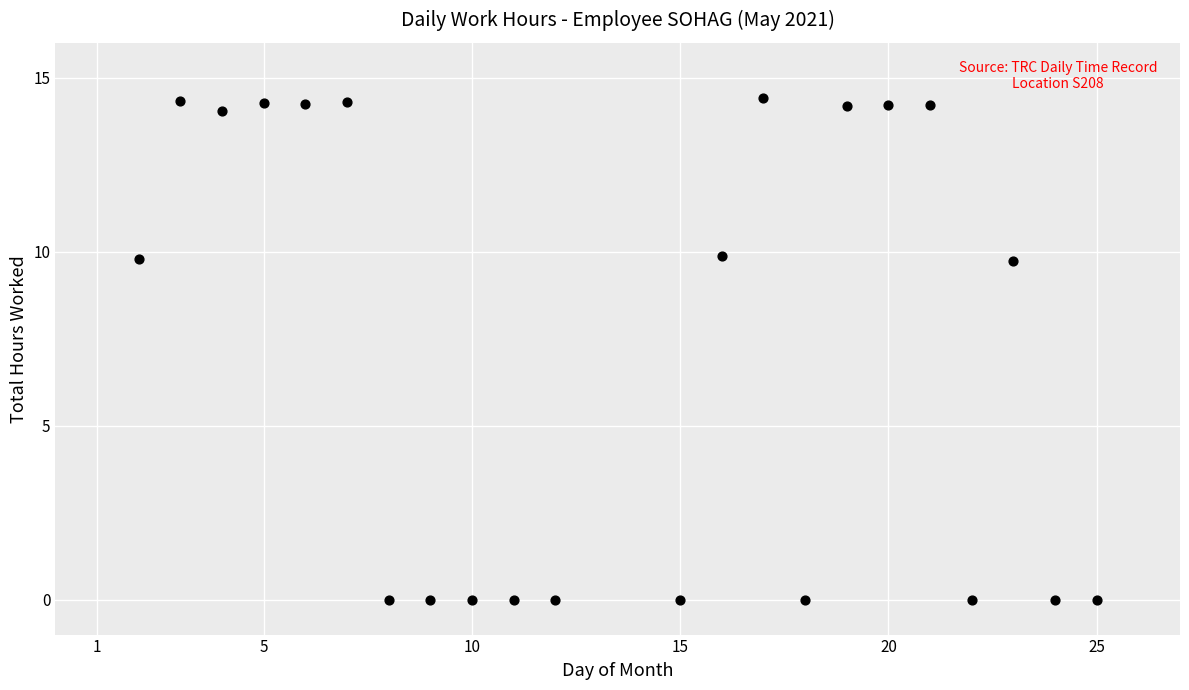

What is the range of Y values (max minus min)?

14.4